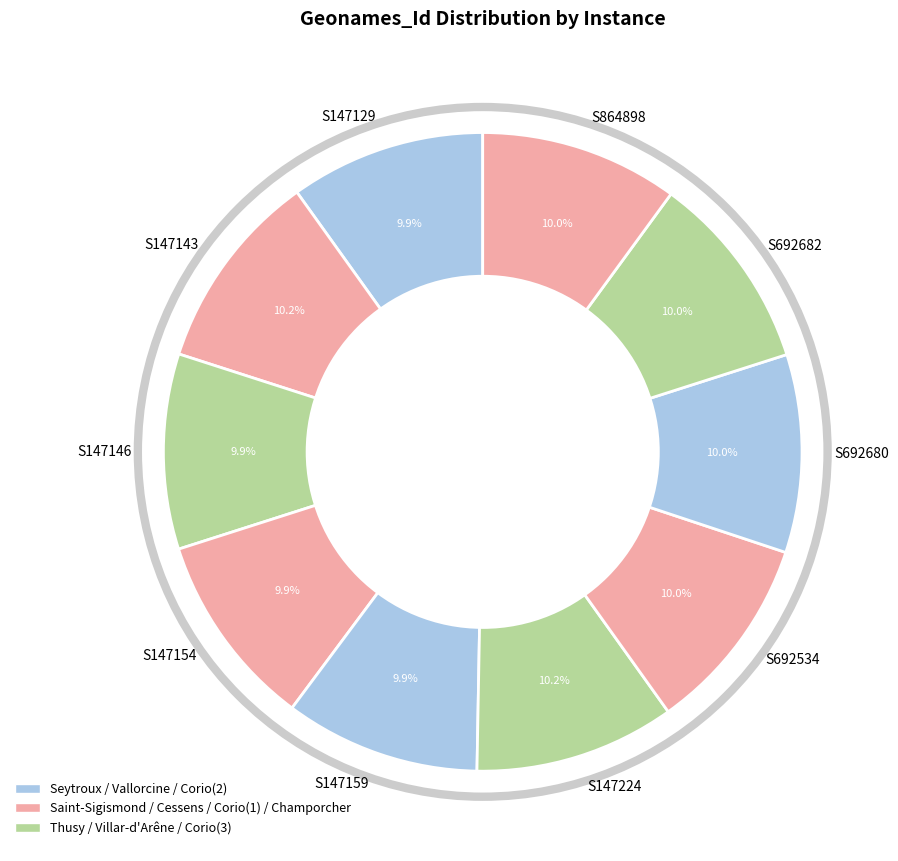

What percentage is NOT represented by S147154?

90.1%